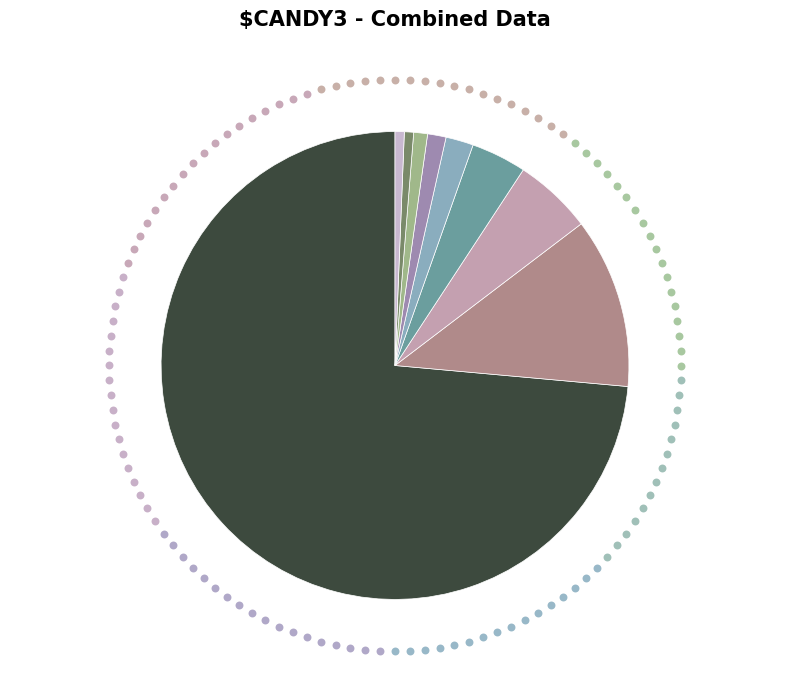

What percentage do 3 and 8 together represent?

4.5%